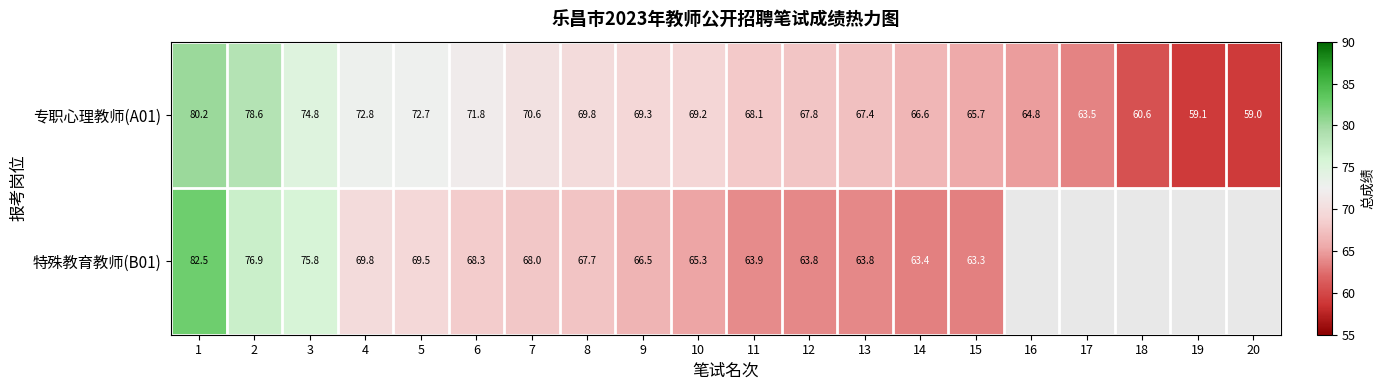

List the labels in order of 专职心理教师(A01) value, smallest first.

20, 19, 18, 17, 16, 15, 14, 13, 12, 11, 10, 9, 8, 7, 6, 5, 4, 3, 2, 1